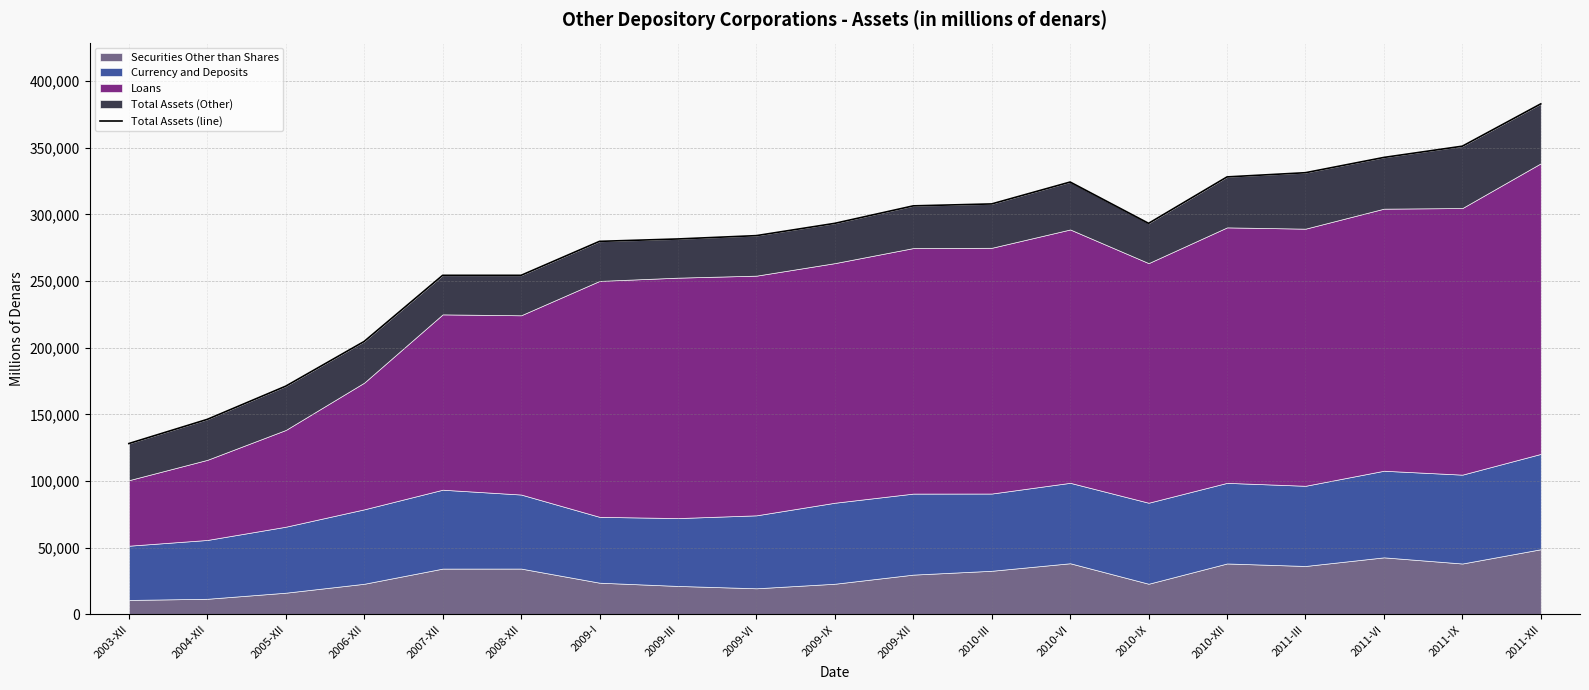

What is the average value?

277197